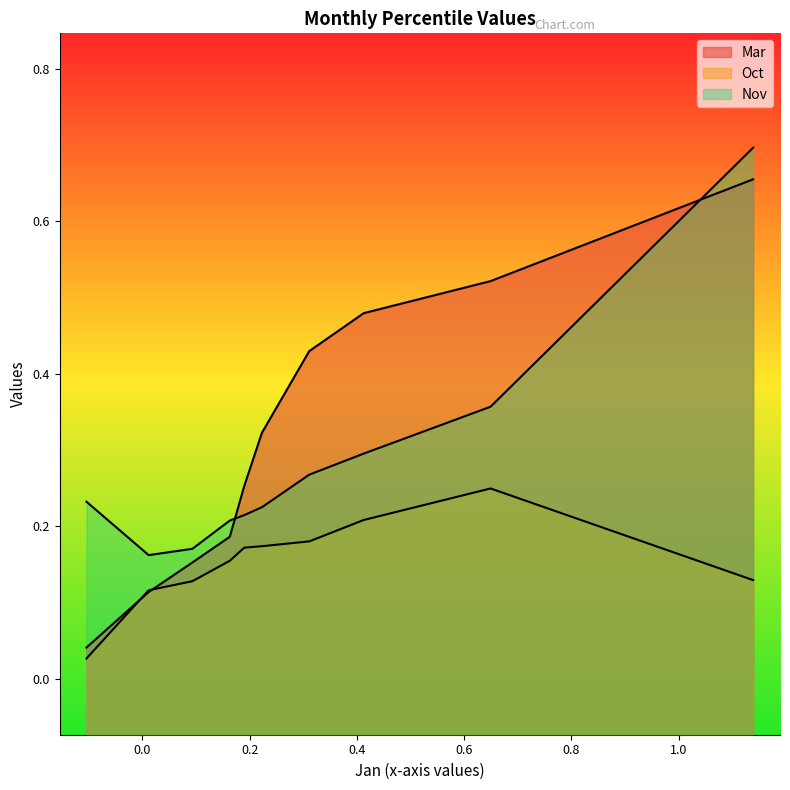

What is the spread (max minus min) of values at pct95?

0.2